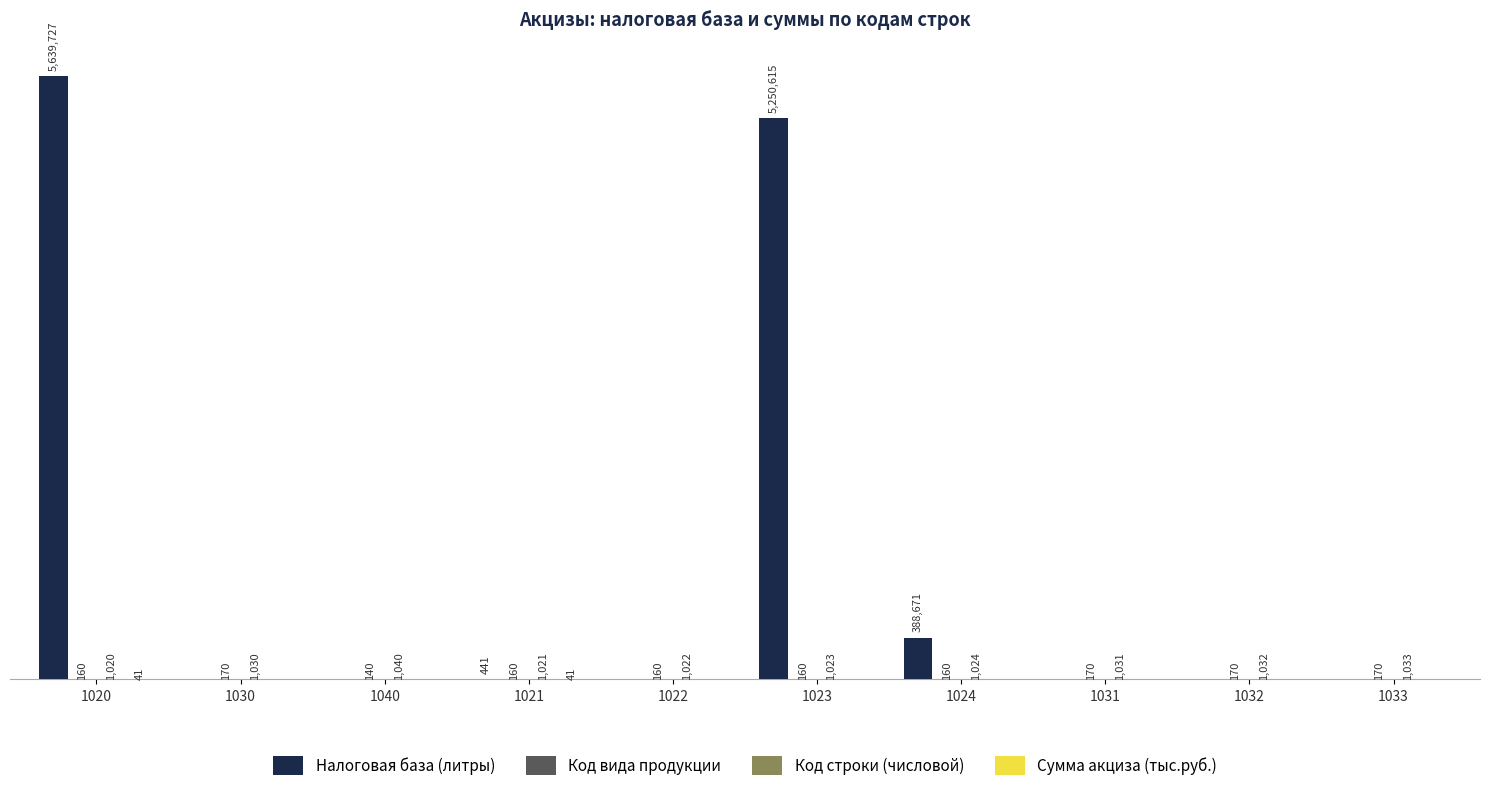

Are the bars grouped side by side (vs. stacked)?

Yes